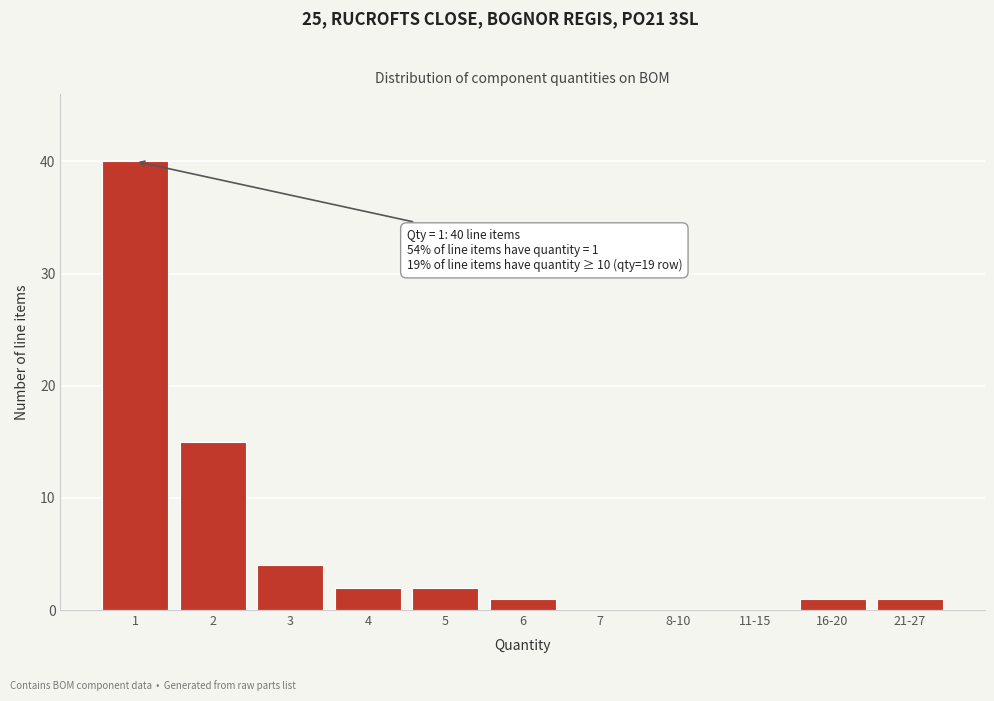

Reading left to right, extract all data points from this chart.

1=40	2=15	3=4	4=2	5=2	6=1	7=0	8-10=0	11-15=0	16-20=1	21-27=1